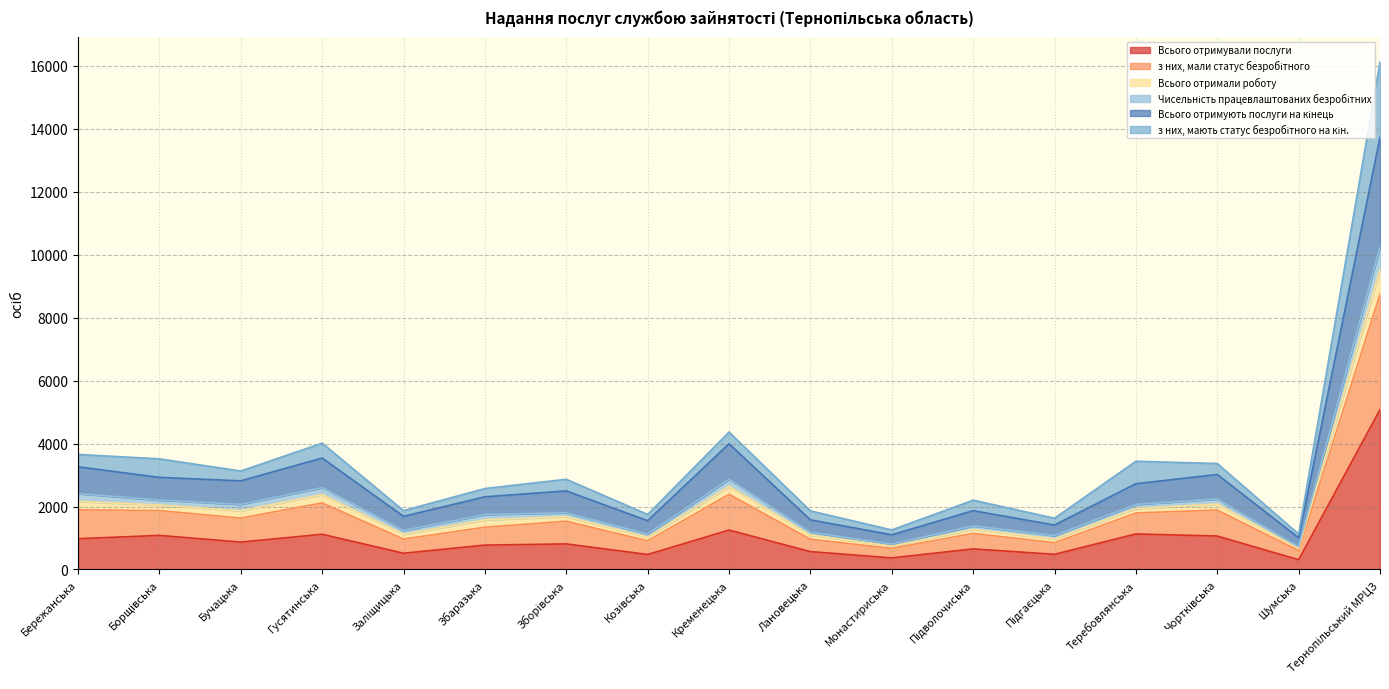

What is the label of the 11th point from the right?

Зборівська